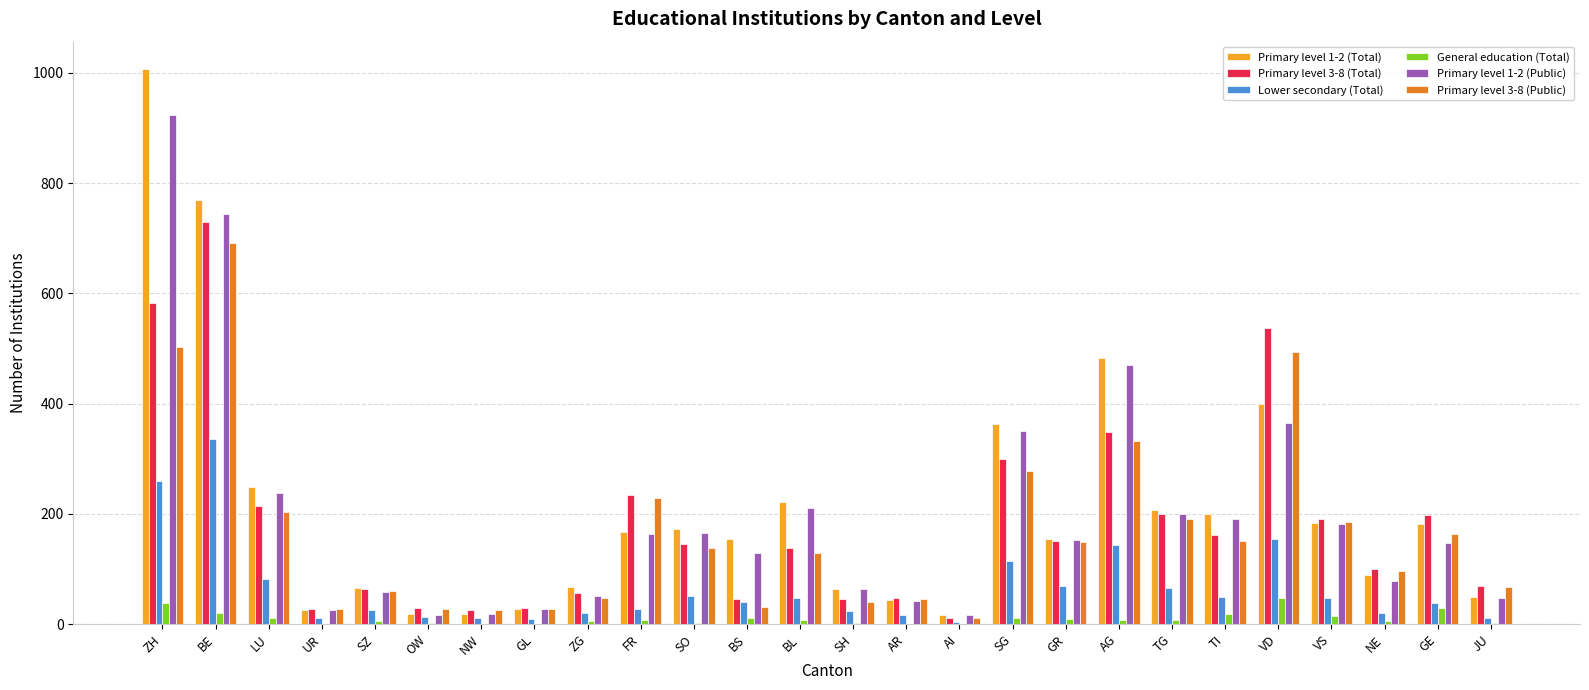

Which category has the highest value across all series?

ZH